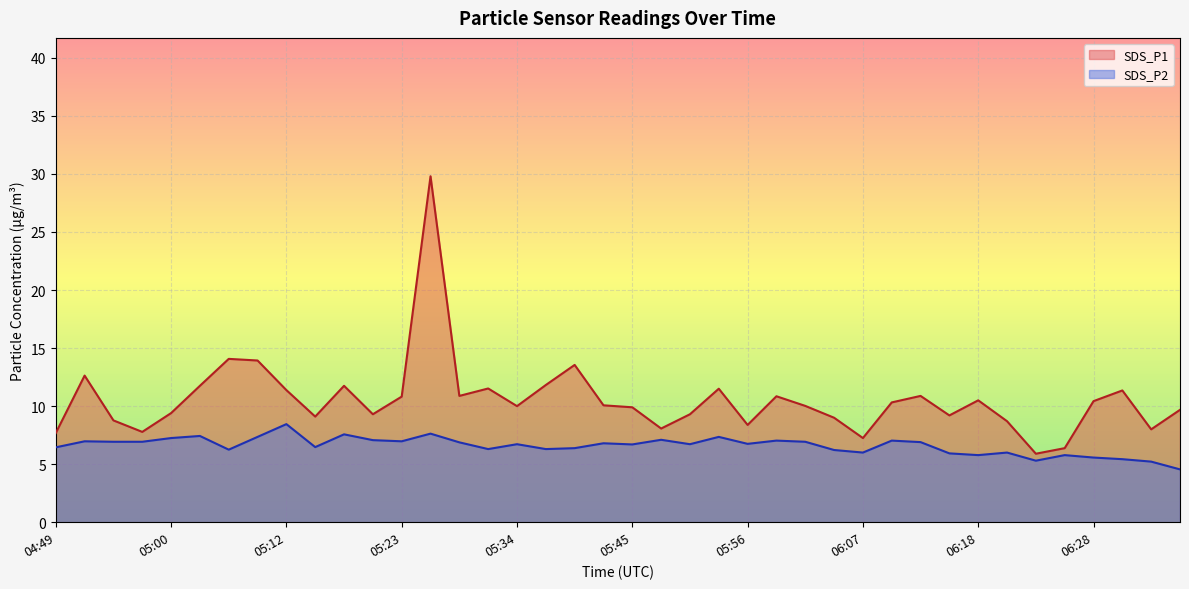

Which category has the lowest value in the SDS_P1 series?

06:23